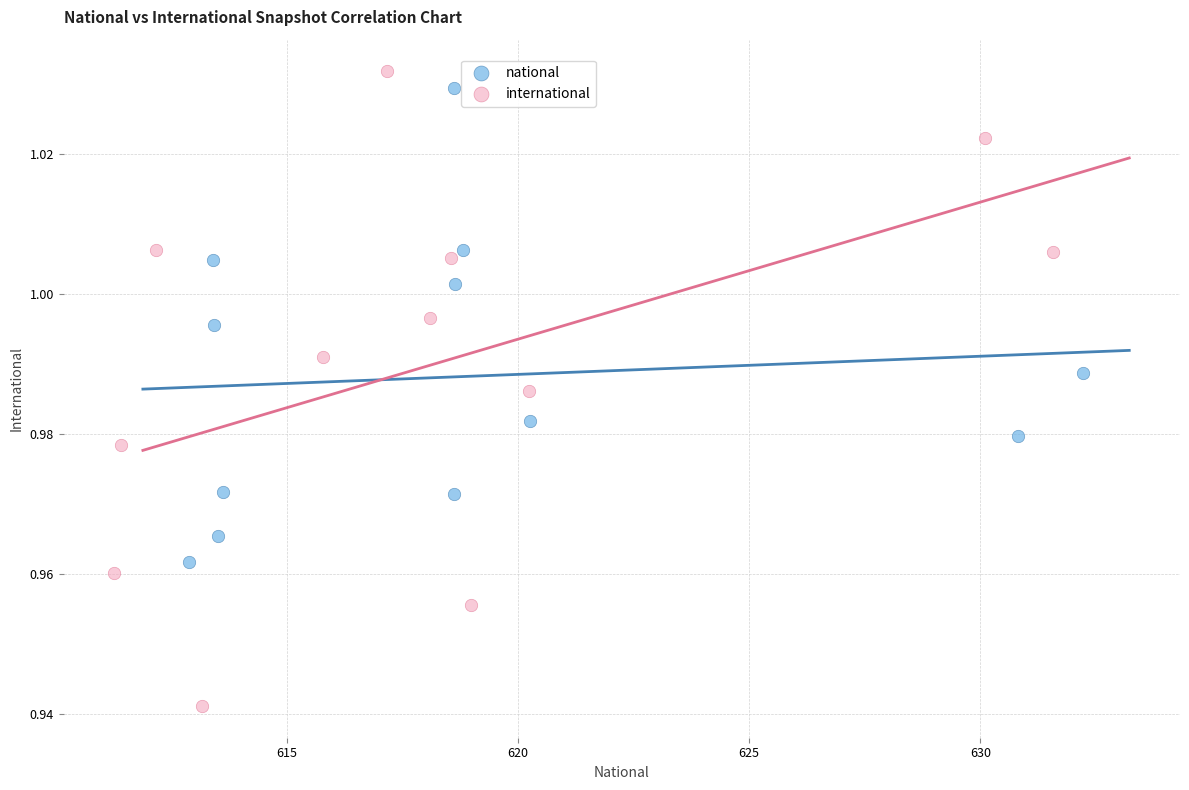

Which series has the largest Y range (max minus min)?

international